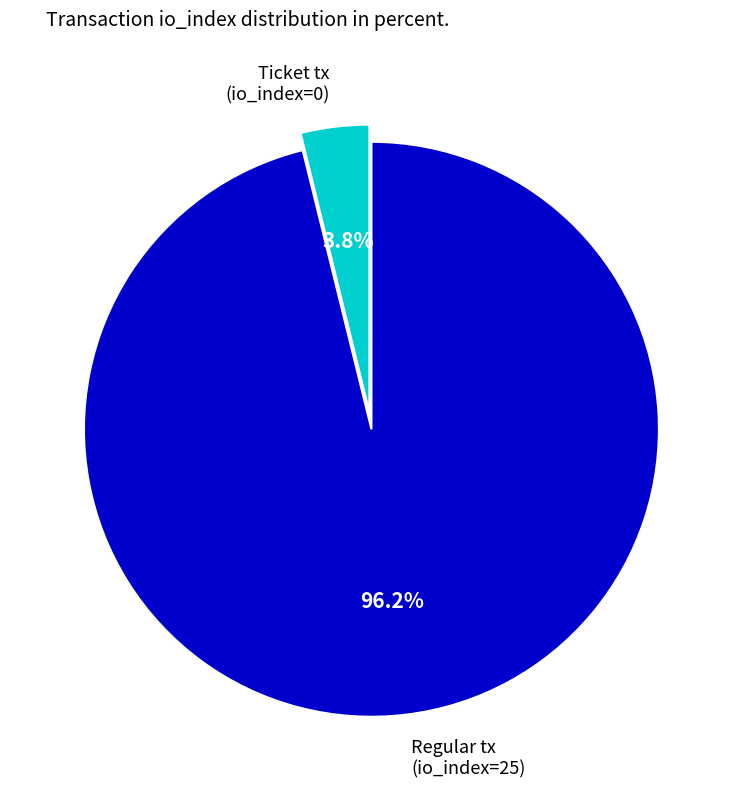

The Ticket tx (io_index=0) slice represents 13% of the pie. True or false?

False